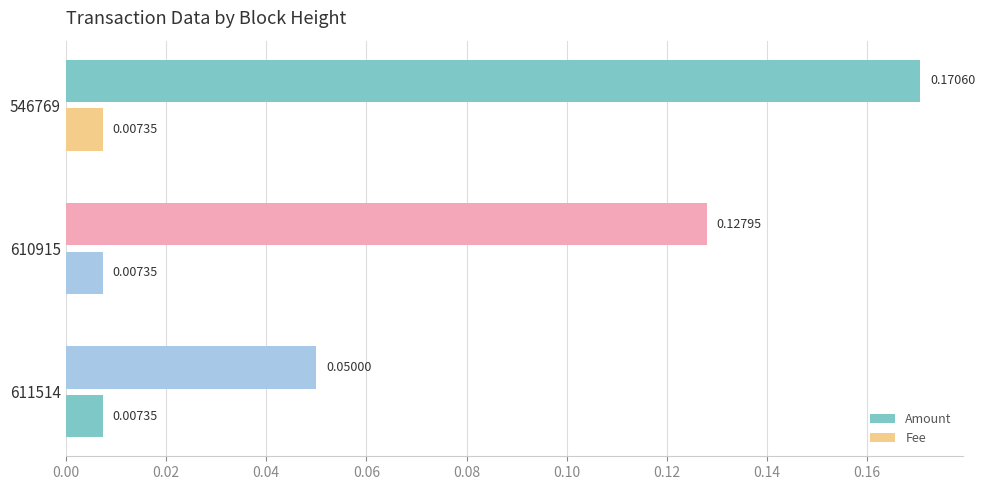

Count the number of categories in the chart.

3